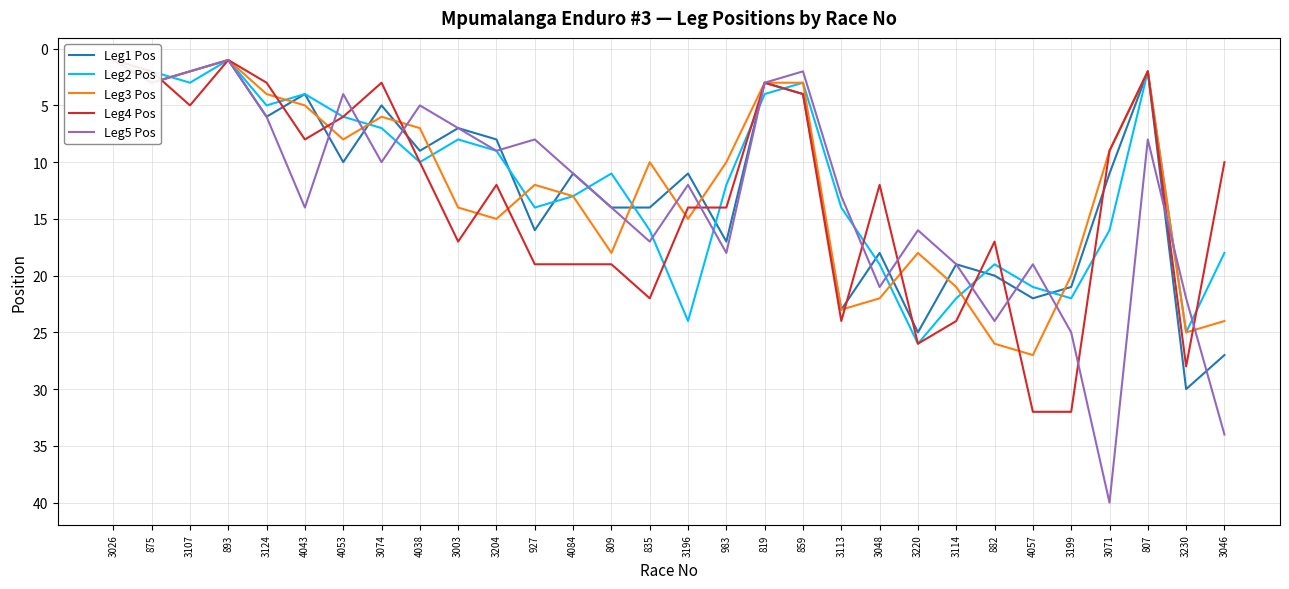

The value of Leg1 Pos at 3196 is 11. True or false?

True